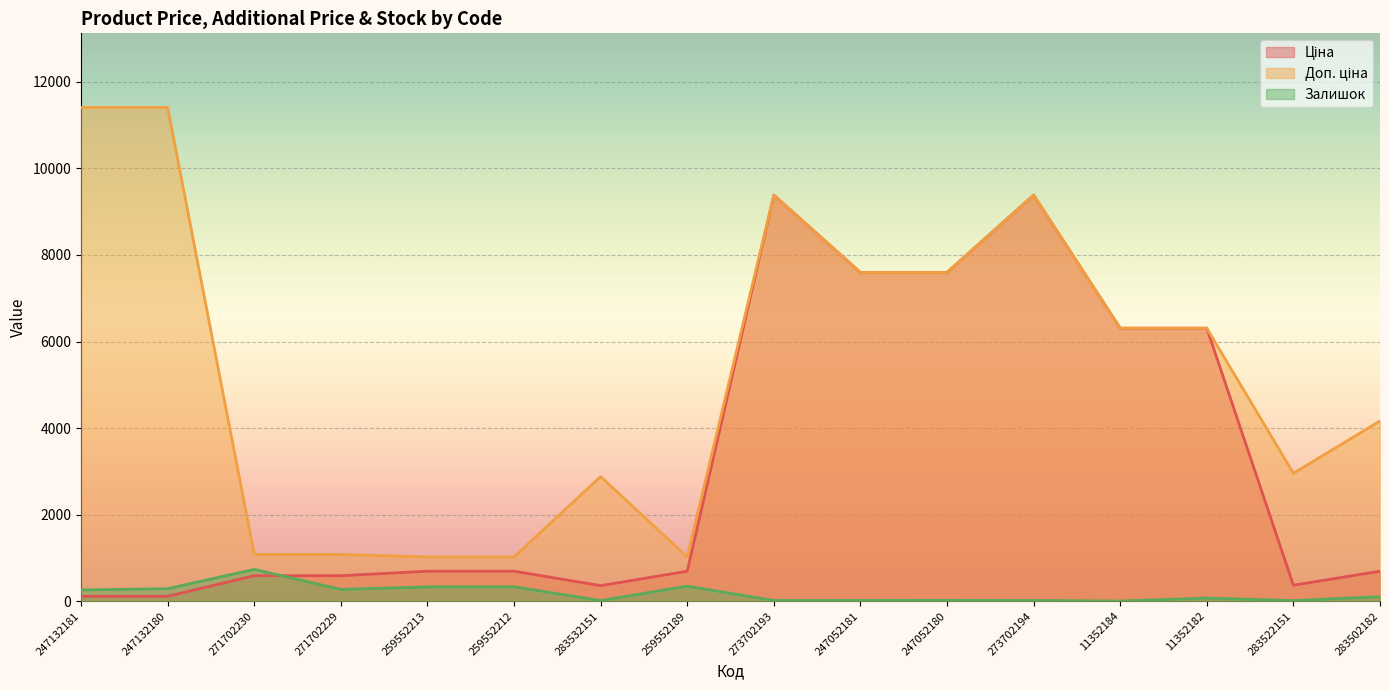

What is the difference between the highest and lowest values at 11352184?

6304.8